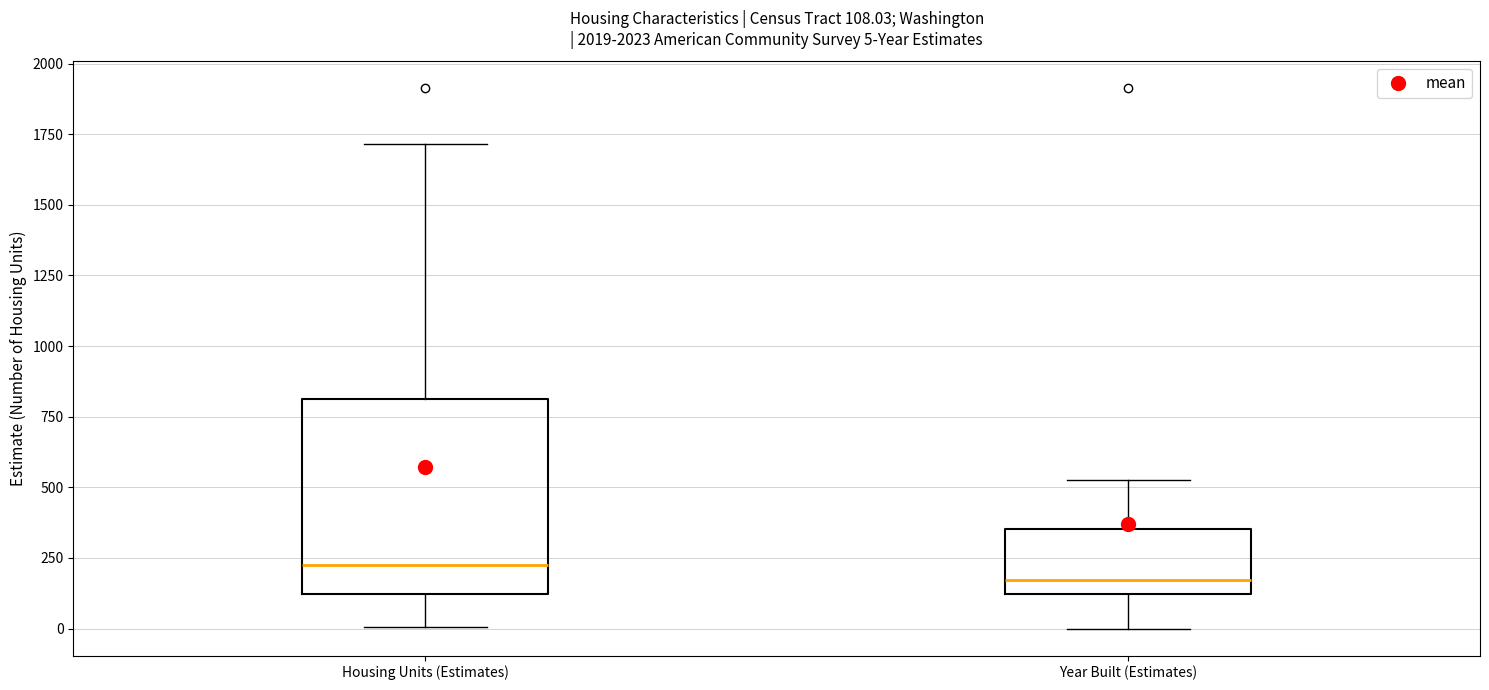

Which box has the highest median line?

Housing Units (Estimates)